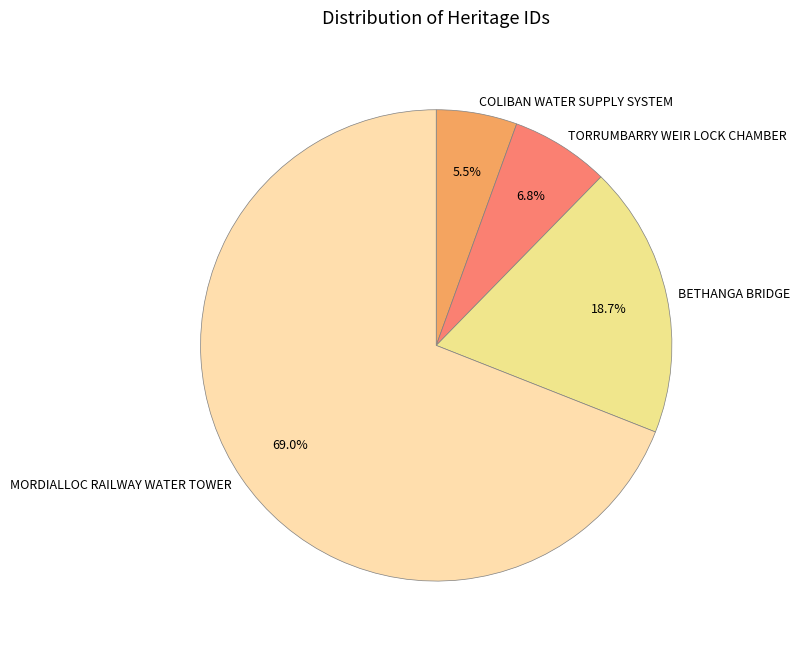

Do COLIBAN WATER SUPPLY SYSTEM and TORRUMBARRY WEIR LOCK CHAMBER together represent more than half of the pie?

No